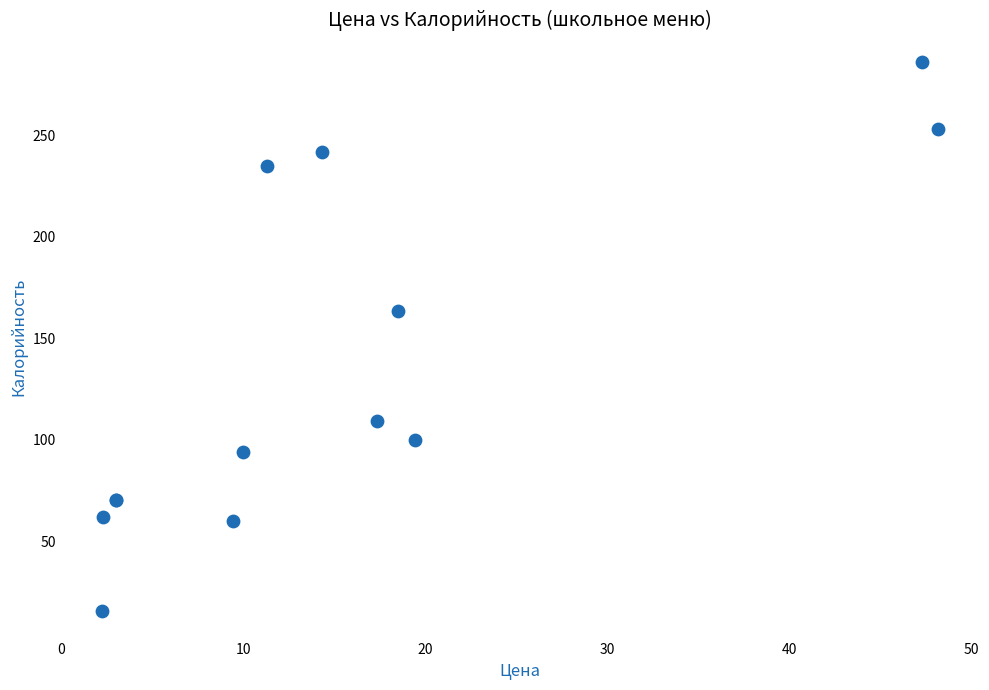

What Y value in the scatter plot is closest to 150?

163.5